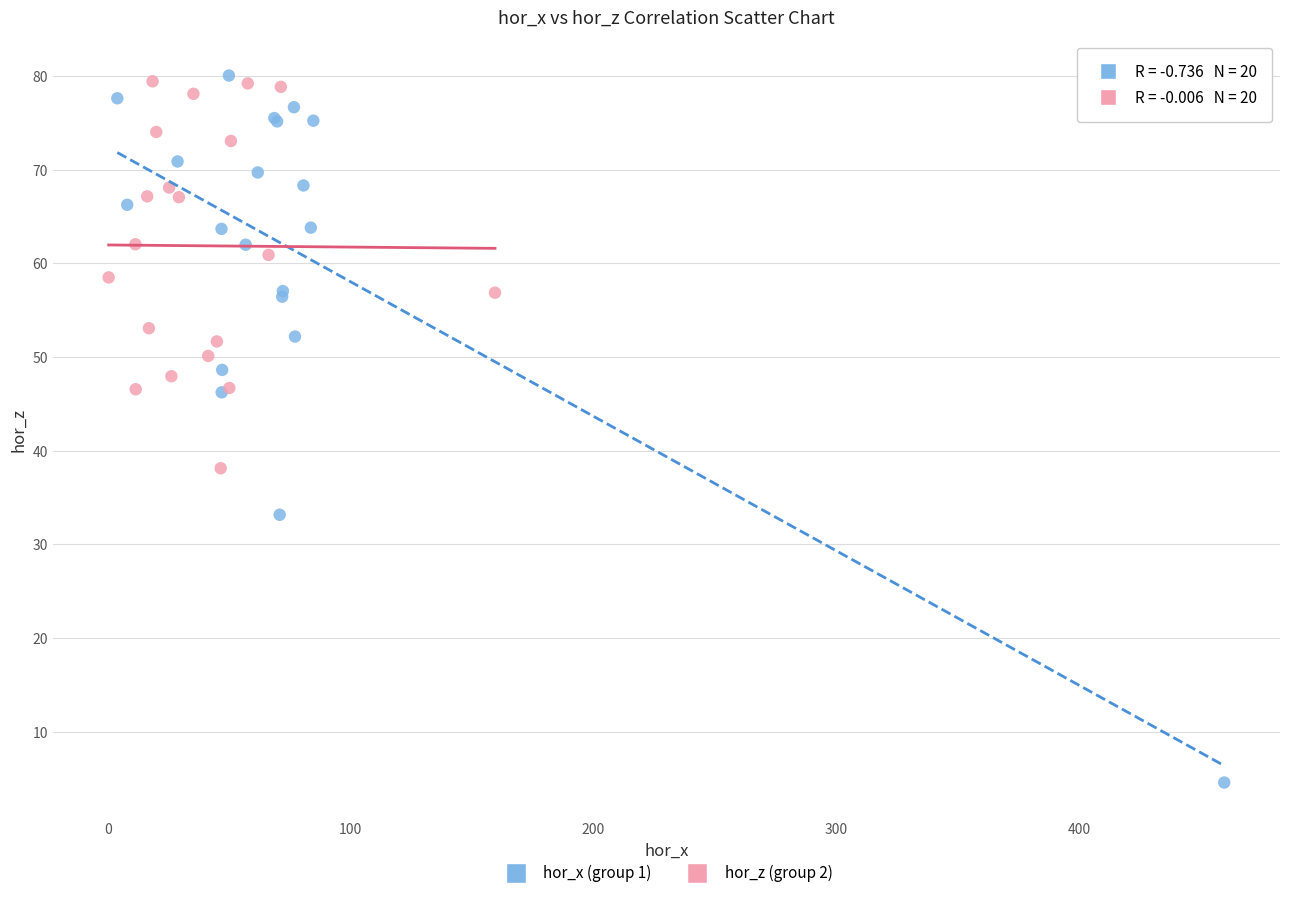

Which series contains the lowest Y value?

hor_x (group 1)